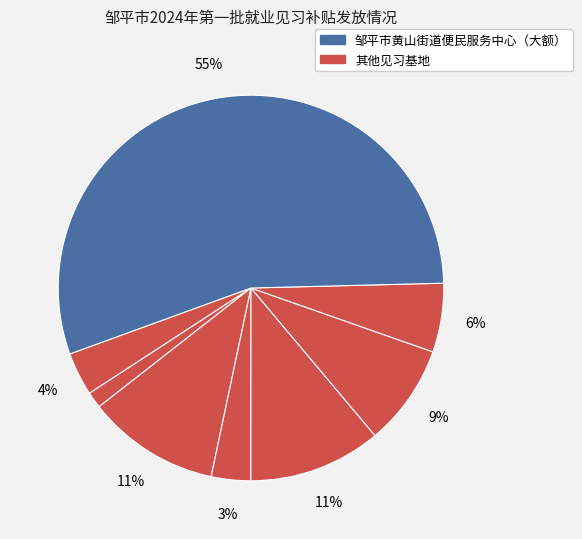

How many slices are in this pie chart?

8